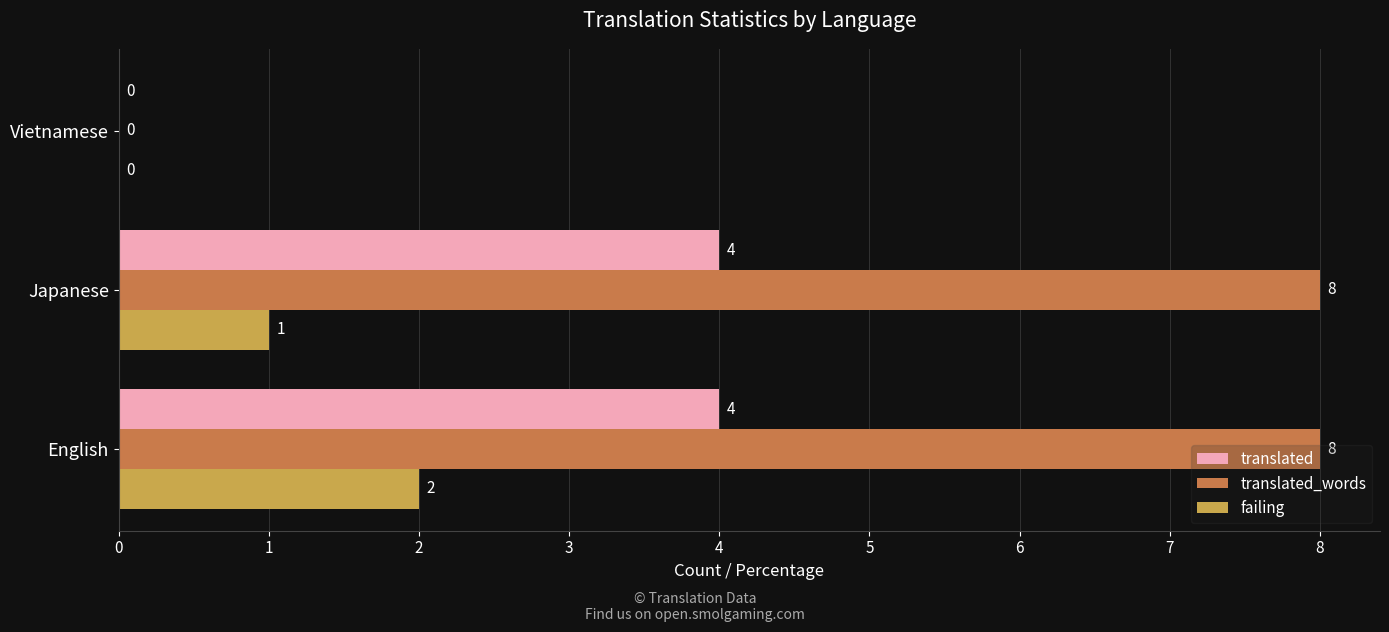

Which series changed the most between English and Vietnamese?

translated_words